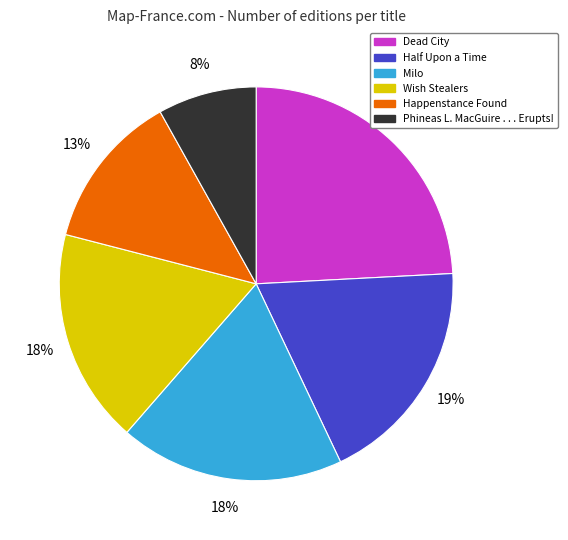

To the nearest percent, what percentage of the pie is Half Upon a Time?

19%